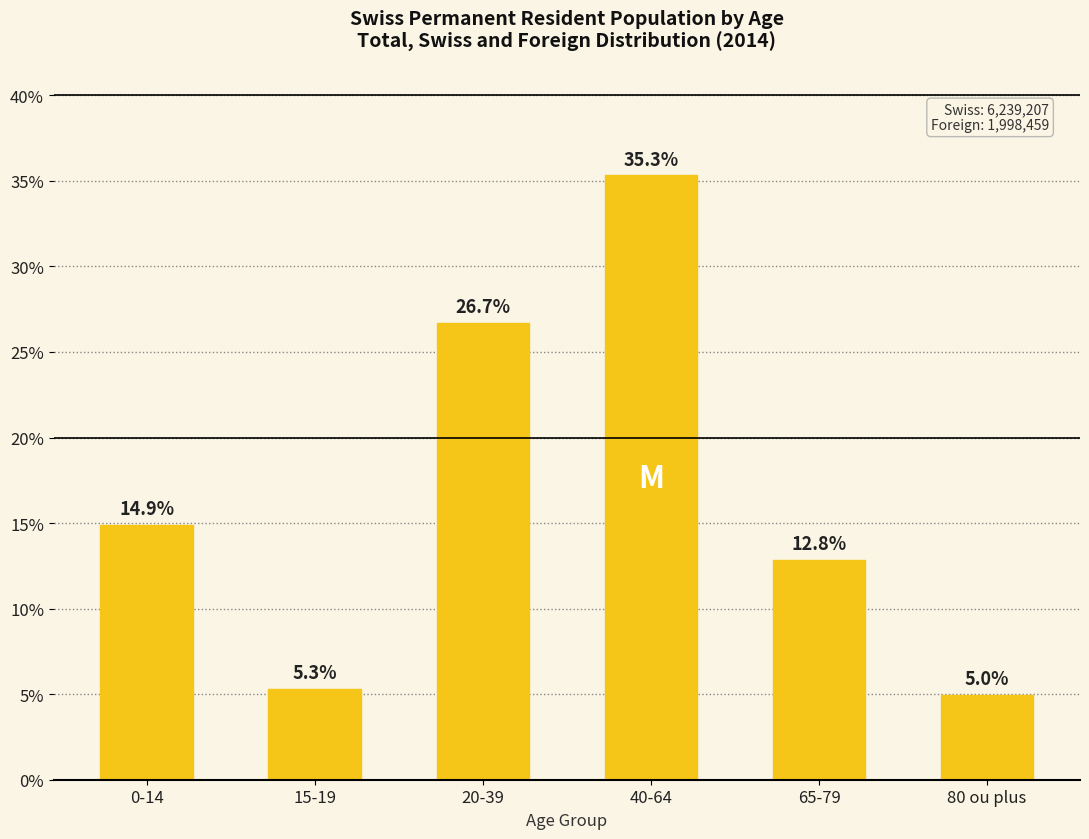

What is the sum of the values at 65-79 and 20-39?

39.5